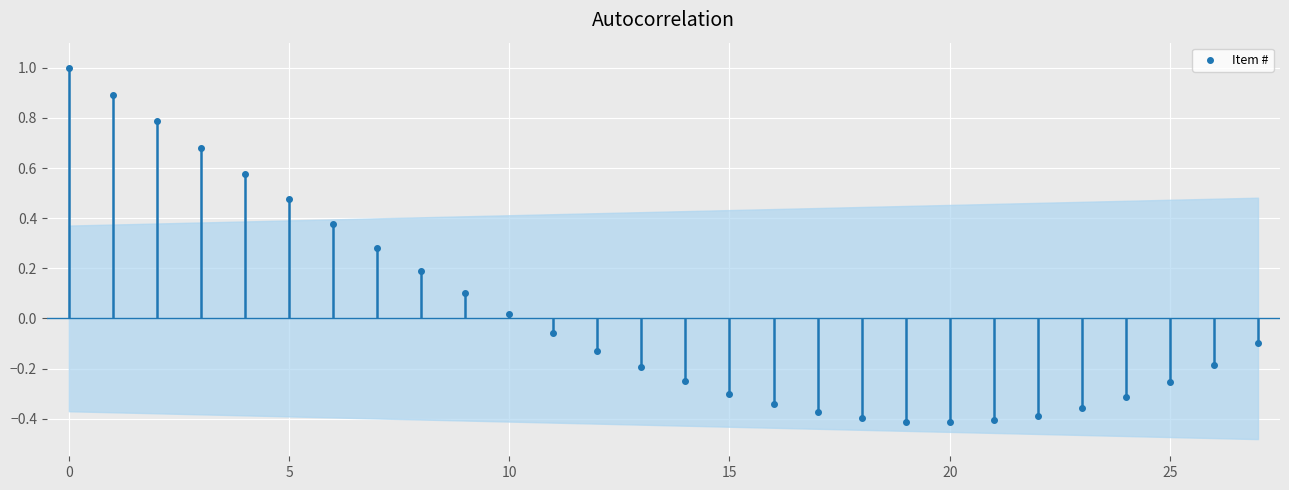

Which category has the lowest value across all series?

20